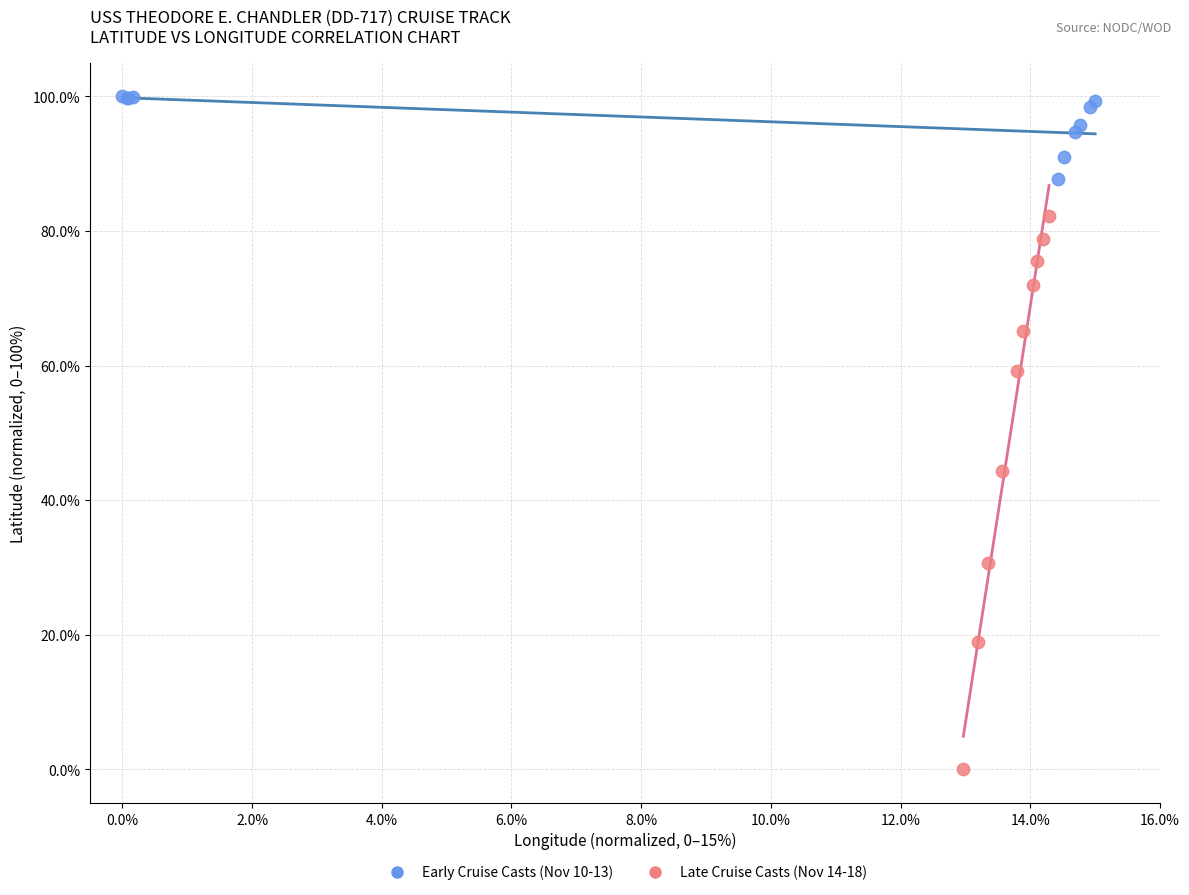

What are all the series names shown in the legend?

Early Cruise Casts (Nov 10-13), Late Cruise Casts (Nov 14-18)